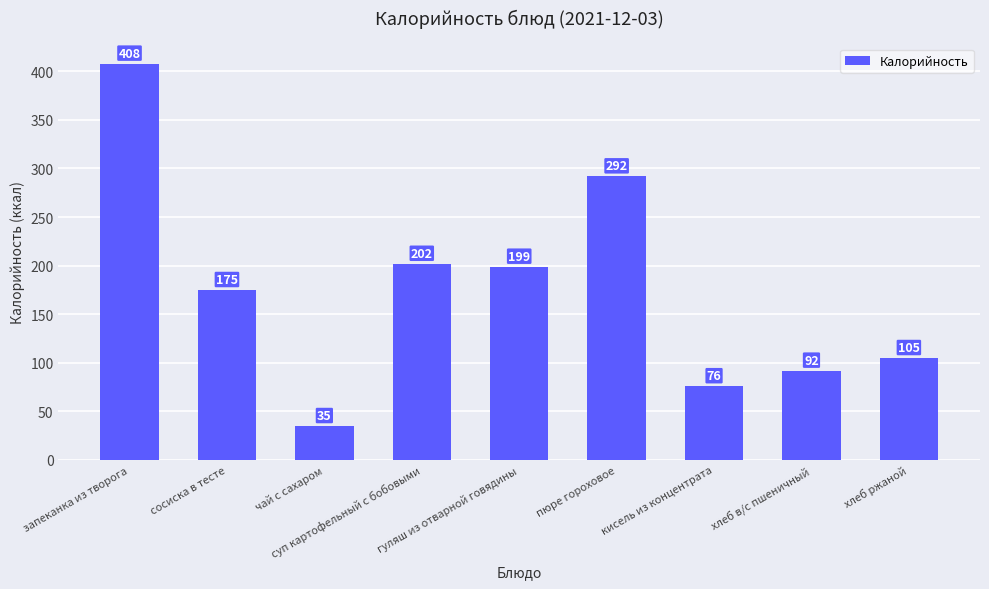

Reading right to left, what are all the values shown in this chart?

хлеб ржаной=105	хлеб в/с пшеничный=92	кисель из концентрата=76	пюре гороховое=292	гуляш из отварной говядины=199	суп картофельный с бобовыми=202	чай с сахаром=35	сосиска в тесте=175	запеканка из творога=408